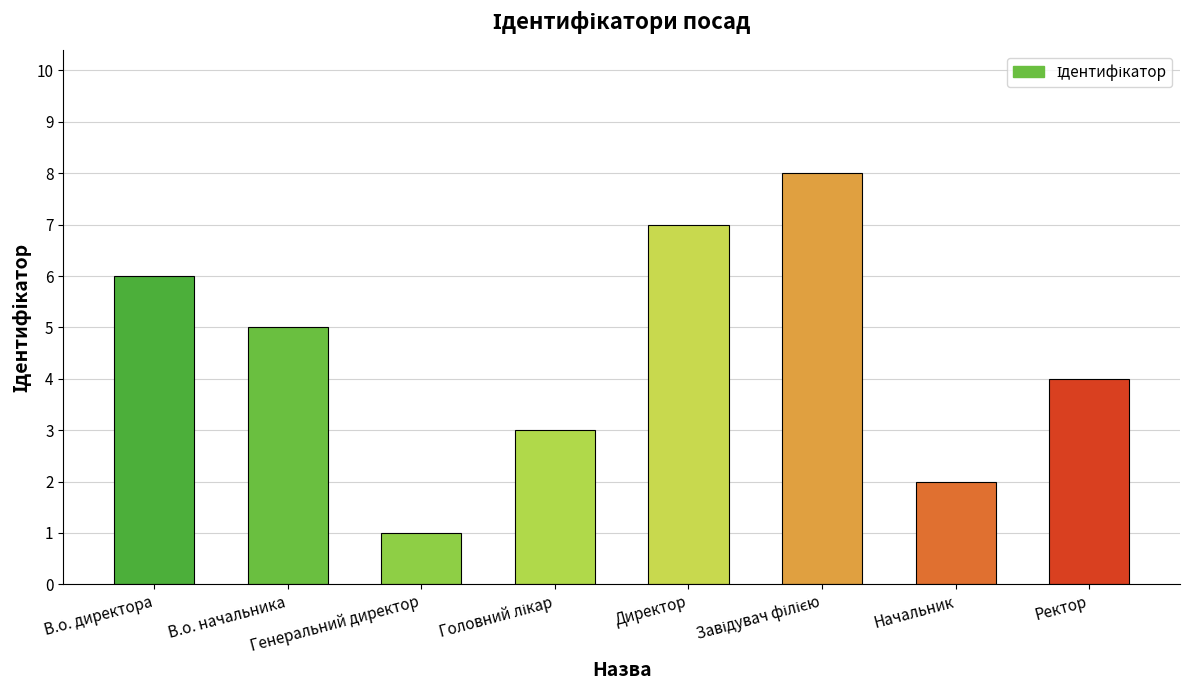

How many values are below 5?

4